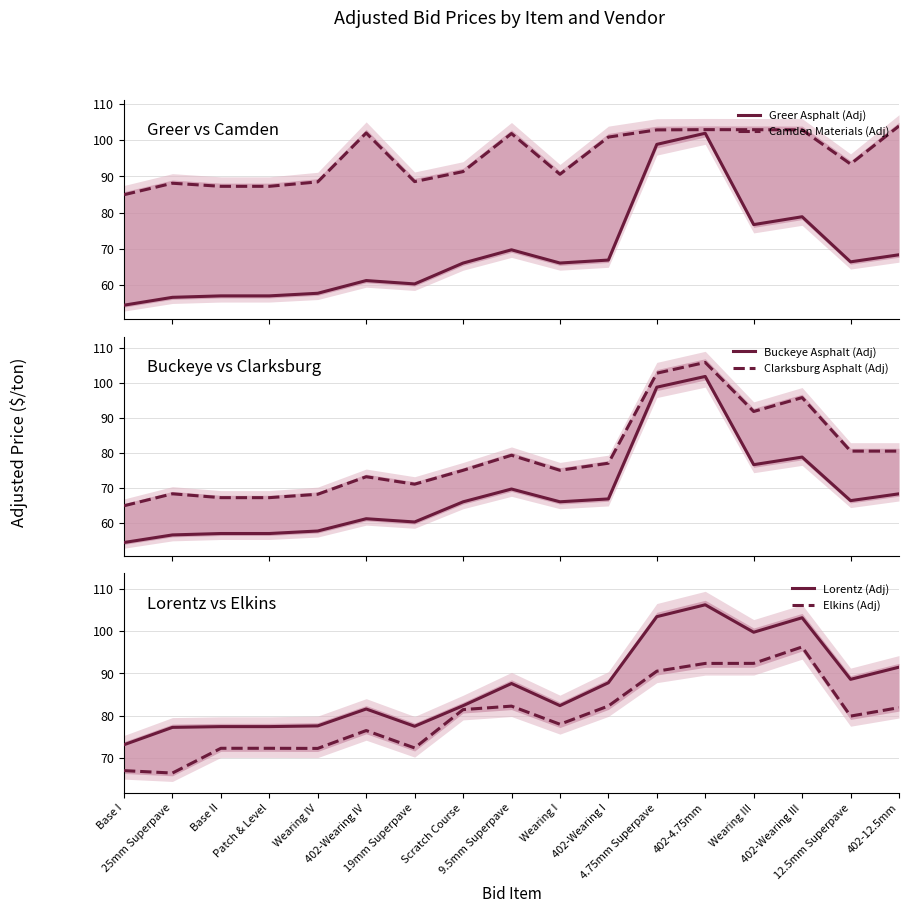

The value of Elkins (Adj) at 402-Wearing I is 82.3. True or false?

True